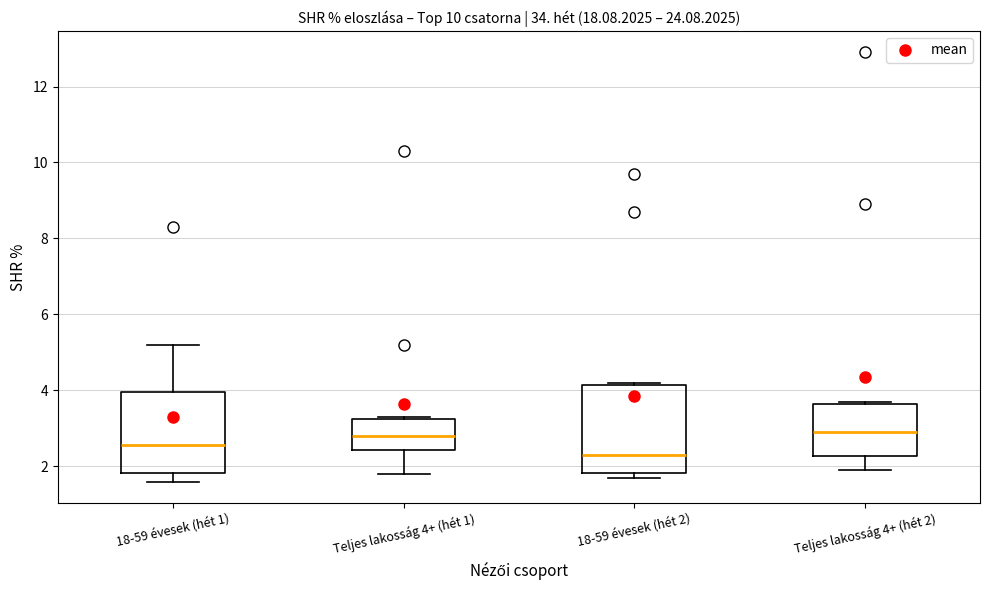

Reading left to right, transcribe this box plot: for each box, give where its median line is, the range the box spans, and where its two whiskers end, as read against the y-axis. The values are not printed on the chart, so give them approximately, as read against the axis.

18-59 évesek (hét 1): median 2.6, box 1.8 to 4.0, whiskers 1.6 to 5.2
Teljes lakosság 4+ (hét 1): median 2.8, box 2.4 to 3.2, whiskers 1.8 to 3.4
18-59 évesek (hét 2): median 2.4, box 1.8 to 4.2, whiskers 1.8 (just below the box's lower edge) to 4.2
Teljes lakosság 4+ (hét 2): median 3.0, box 2.2 to 3.6, whiskers 2.0 to 3.8